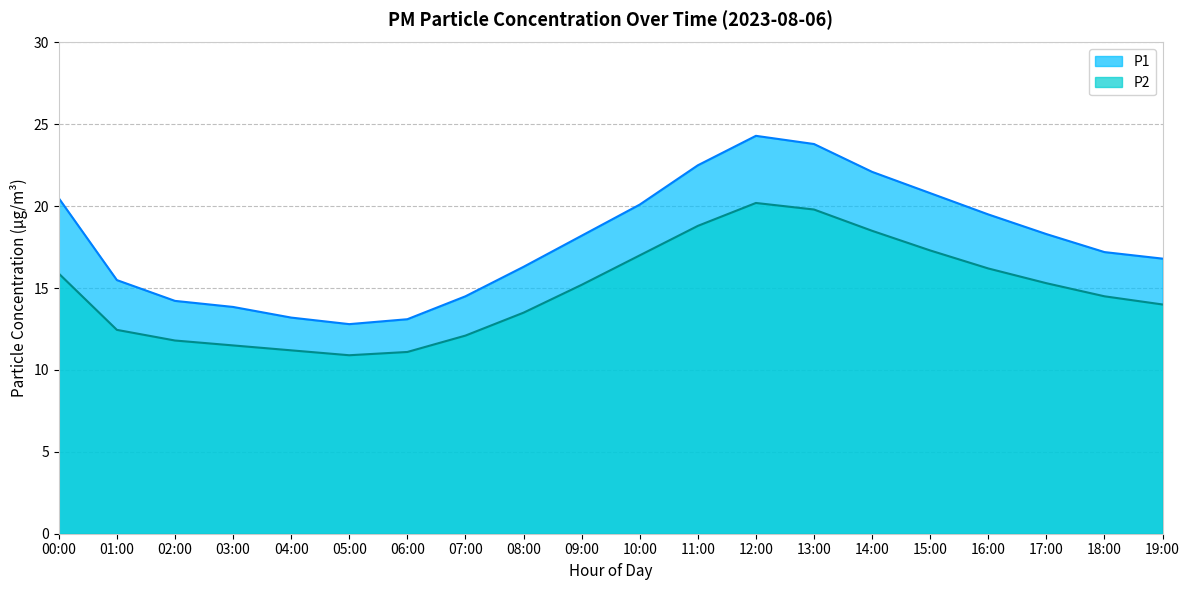

True or false: P1 and P2 intersect in this chart.

False